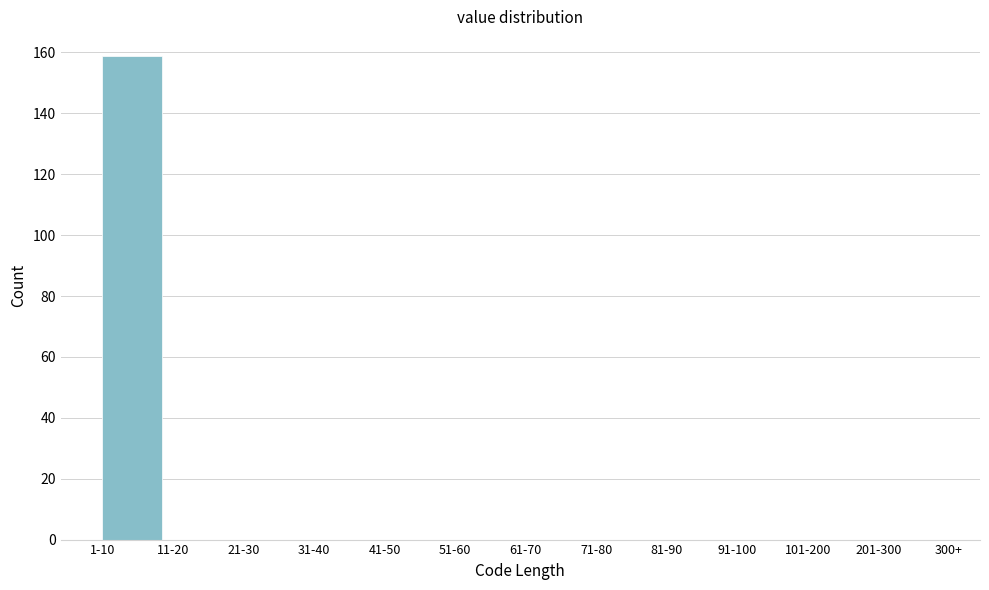

Reading left to right, transcribe all the data shown in this chart.

1-10=159	11-20=0	21-30=0	31-40=0	41-50=0	51-60=0	61-70=0	71-80=0	81-90=0	91-100=0	101-200=0	201-300=0